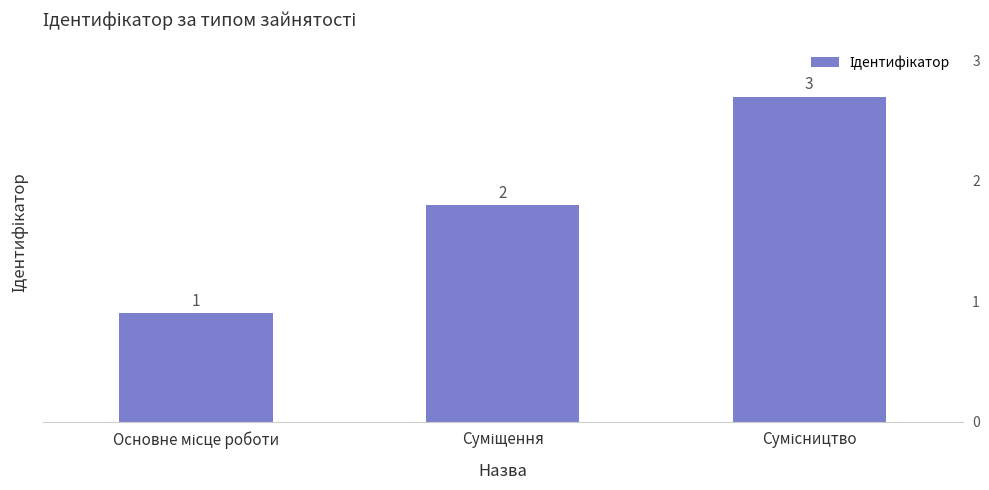

What is the smallest value displayed?

1